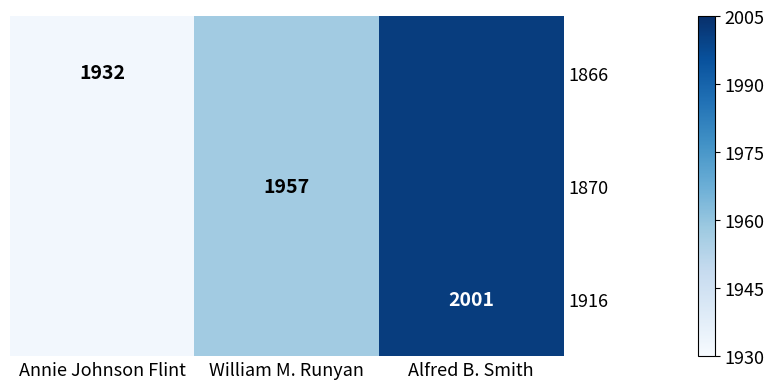

Is the value of 1916 at Alfred B. Smith greater than the value of 1870 at William M. Runyan?

Yes